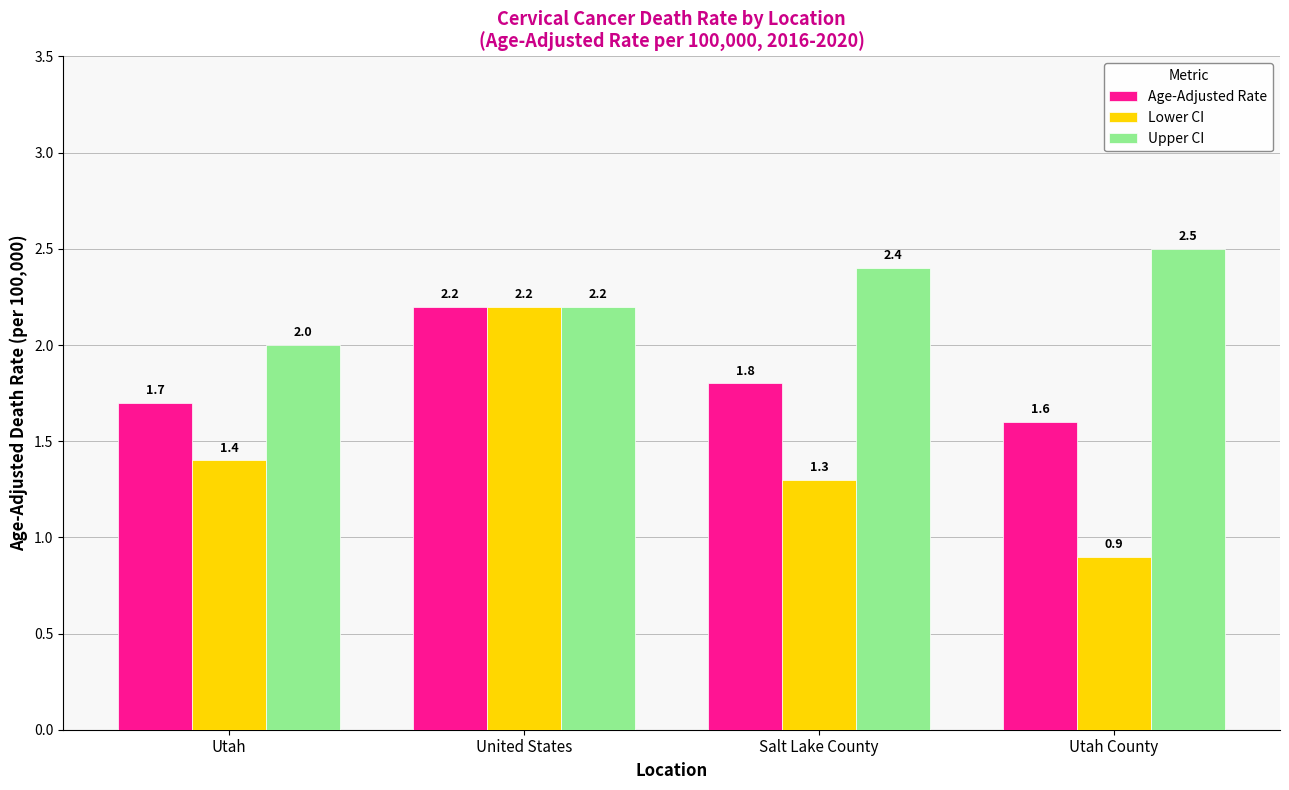

What is the sum of all Upper CI values?

9.1